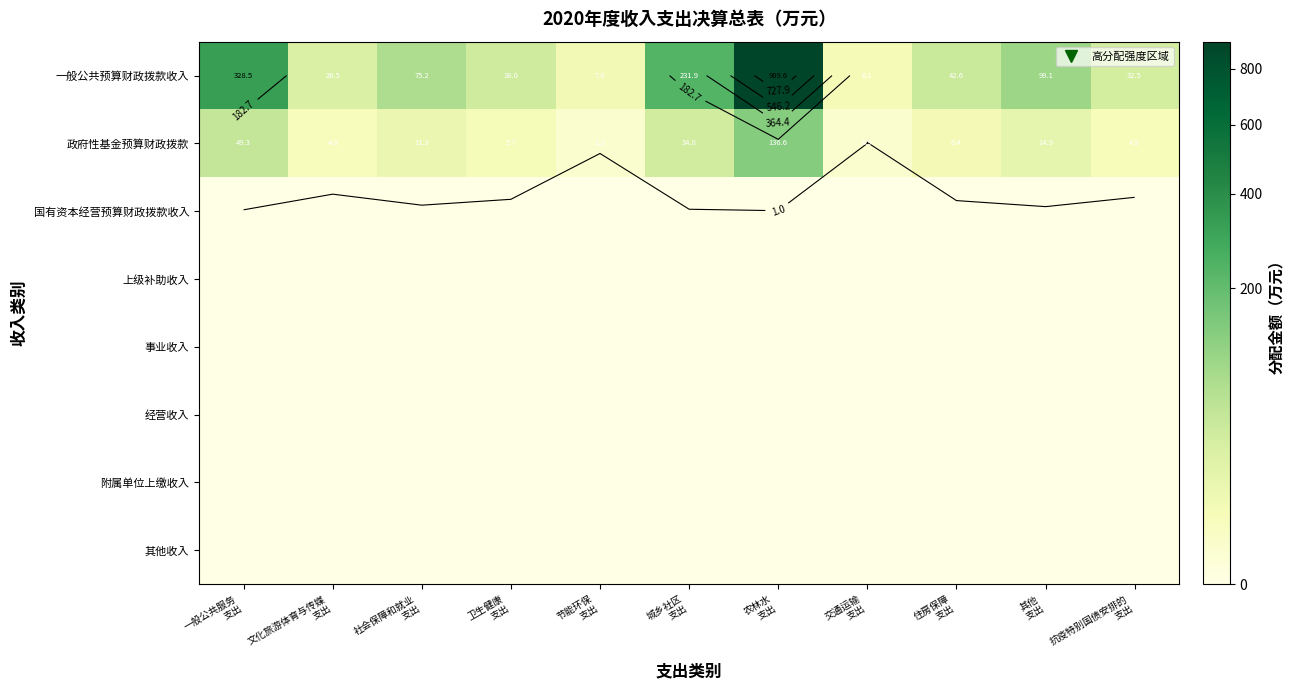

At which label does 附属单位上缴收入 reach its minimum?

一般公共服务 支出